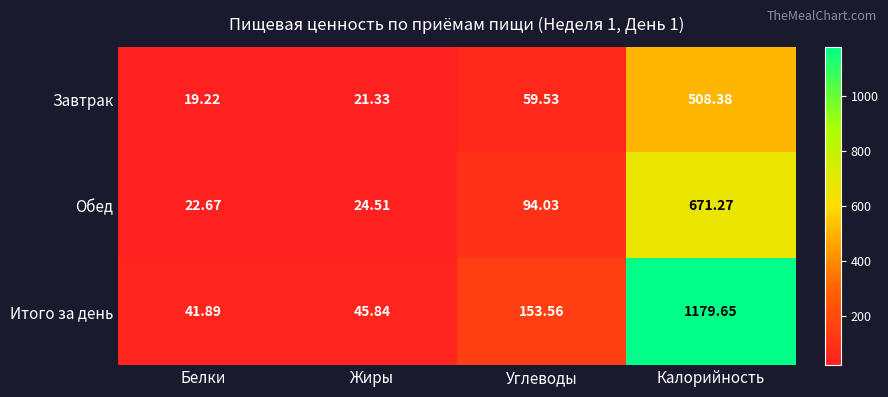

At Жиры, list the series in order from smallest to largest.

Завтрак, Обед, Итого за день